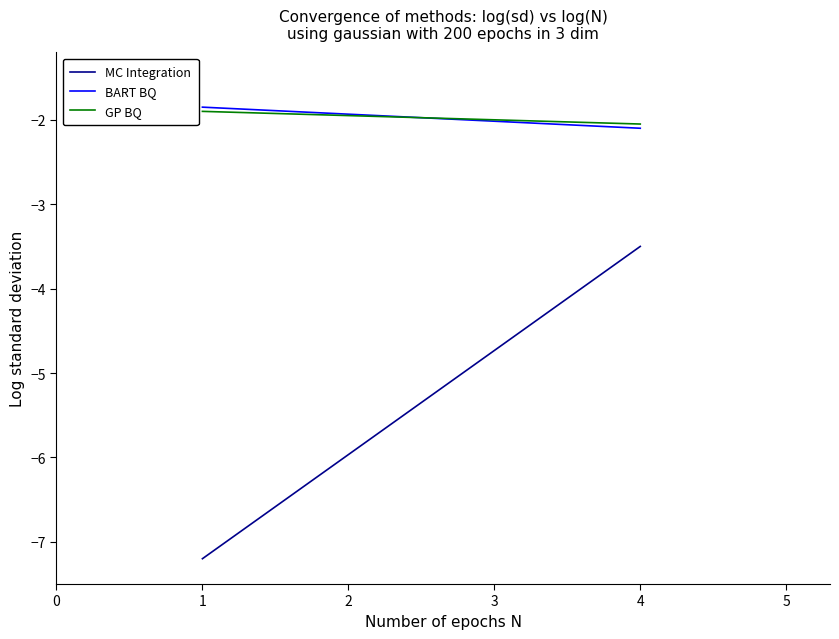

True or false: BART BQ has a value of -1.9 at 1.

True